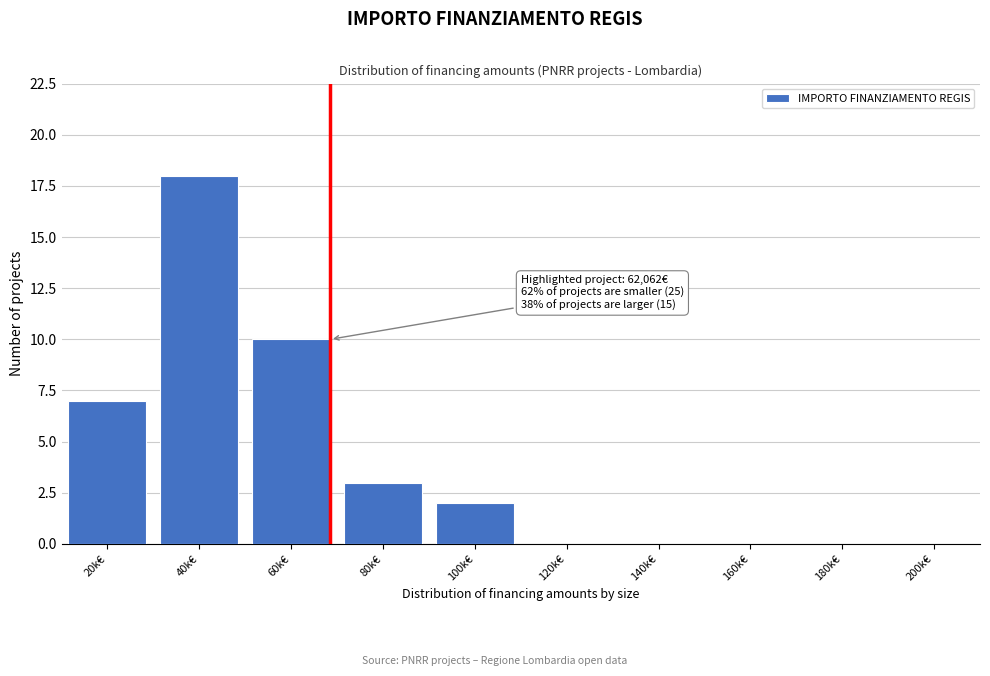

Reading left to right, list all the values displayed in this chart.

20k€=7	40k€=18	60k€=10	80k€=3	100k€=2	120k€=0	140k€=0	160k€=0	180k€=0